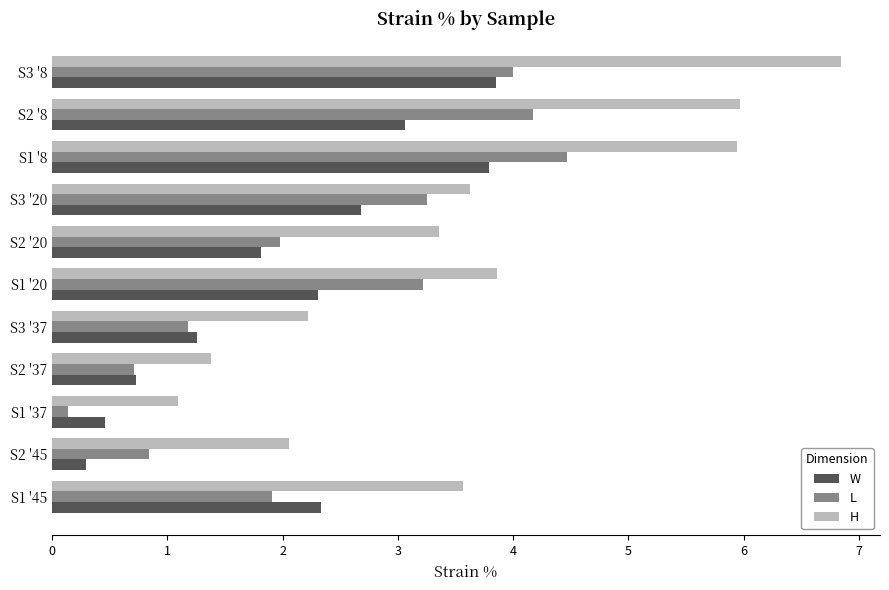

At which label is H closest to 3?

S2 '20